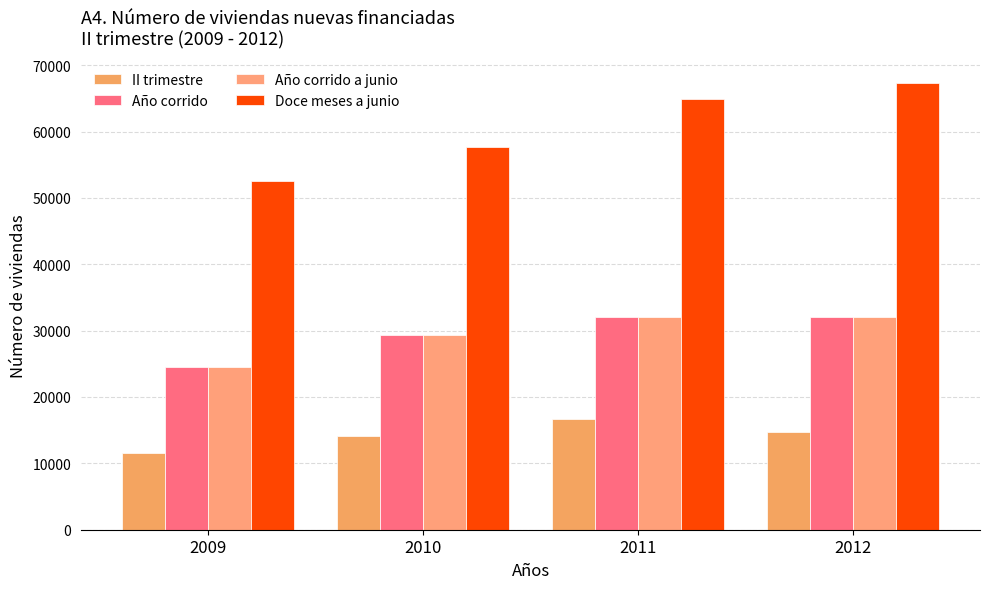

How many bars are there in each group?

4